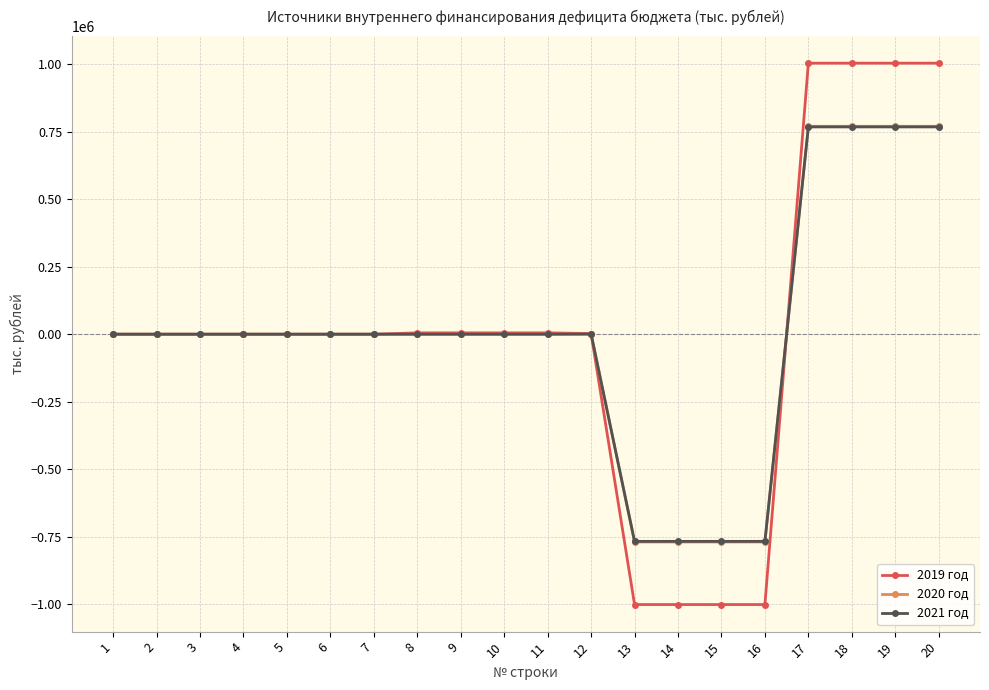

What is the approximate value of 2019 год at 20?

1003084.0